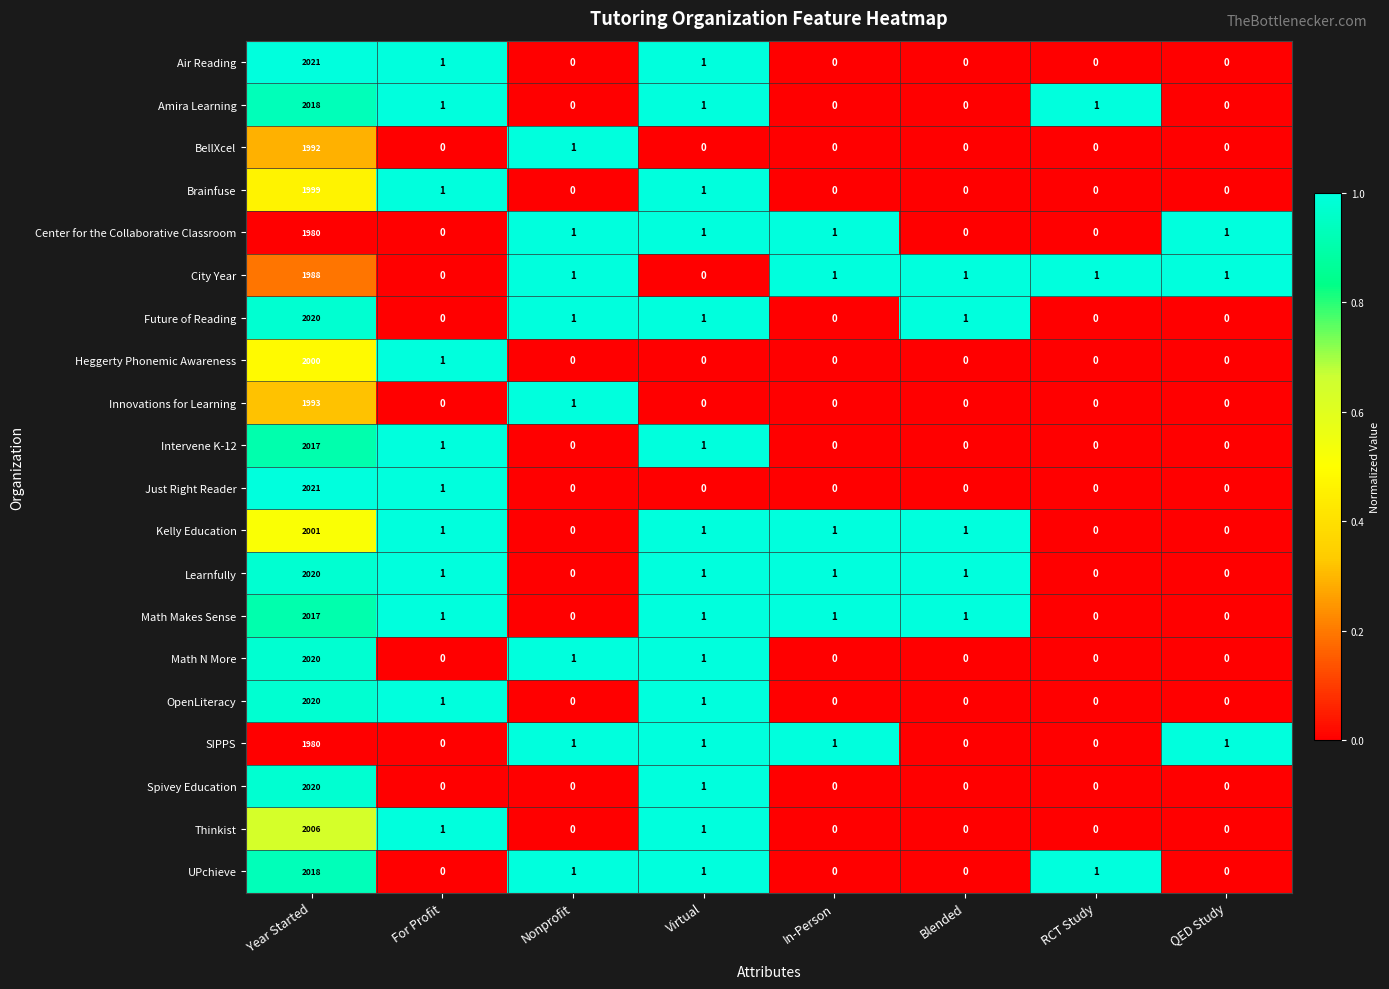

At how many categories does at least one series exceed 0?

8